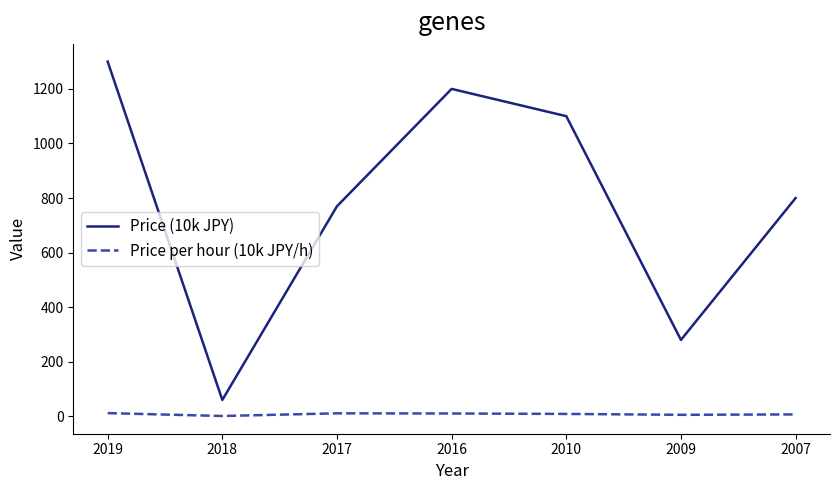

True or false: Price per hour (10k JPY/h) and Price (10k JPY) intersect in this chart.

False